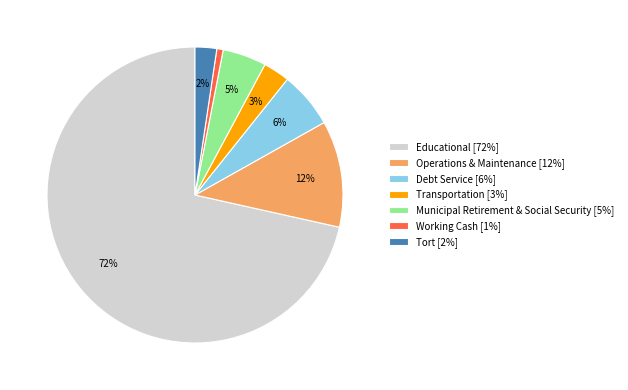

Between Municipal Retirement & Social Security [5%] and Operations & Maintenance [12%], which is larger?

Operations & Maintenance [12%]